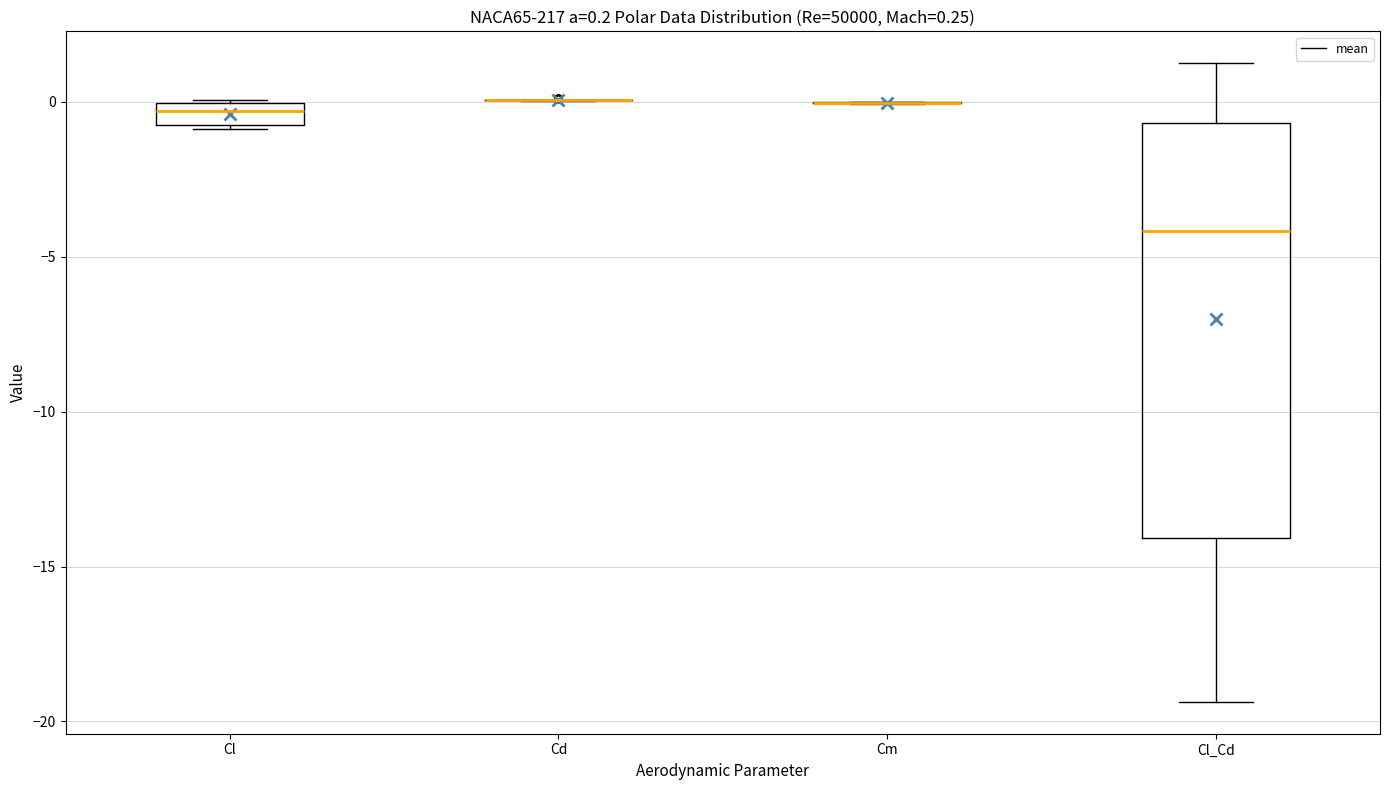

Which box is the tallest, from its lower edge to its upper edge?

Cl_Cd